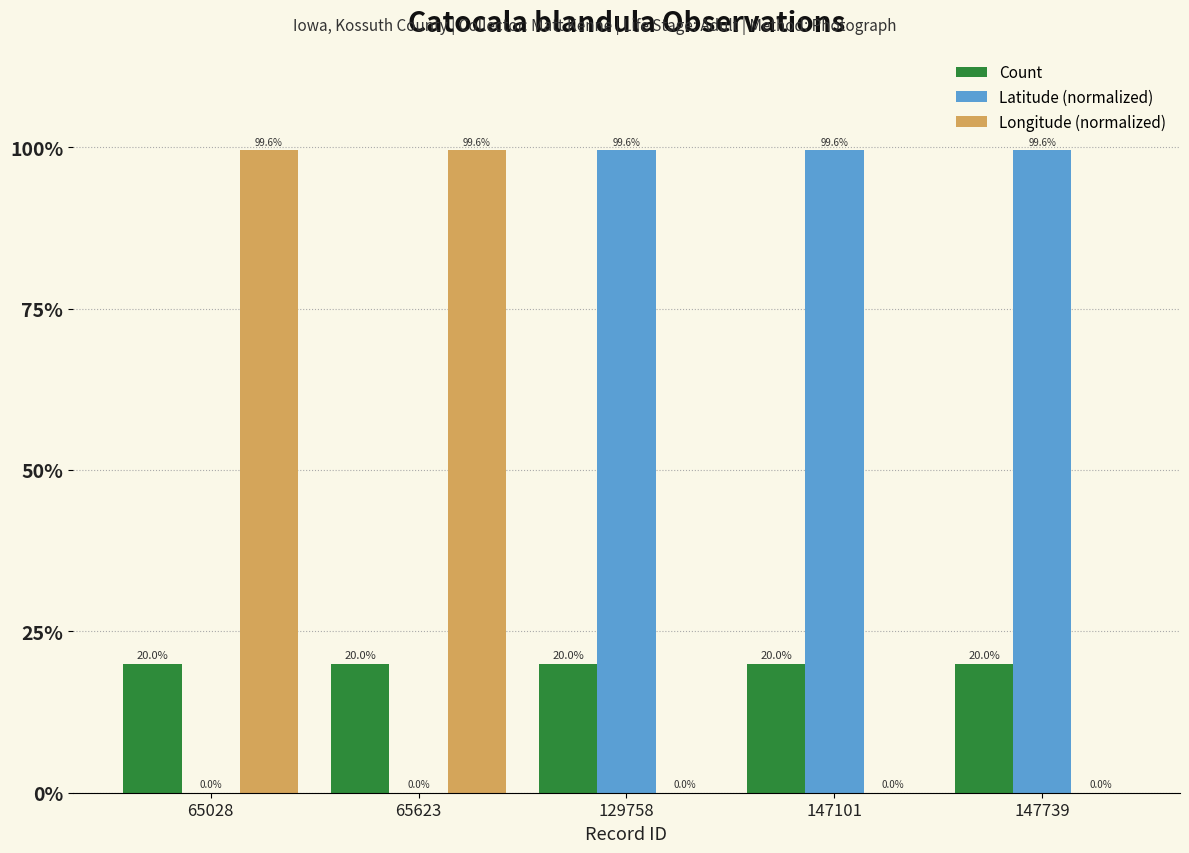

Is it true that Longitude (normalized) equals 0.0 at 147739?

True